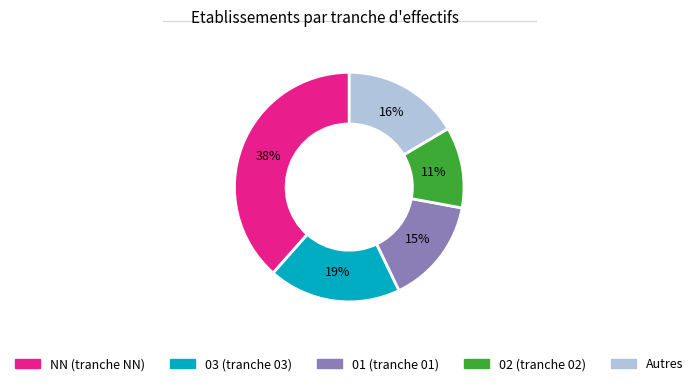

Count the number of slices in the pie.

5